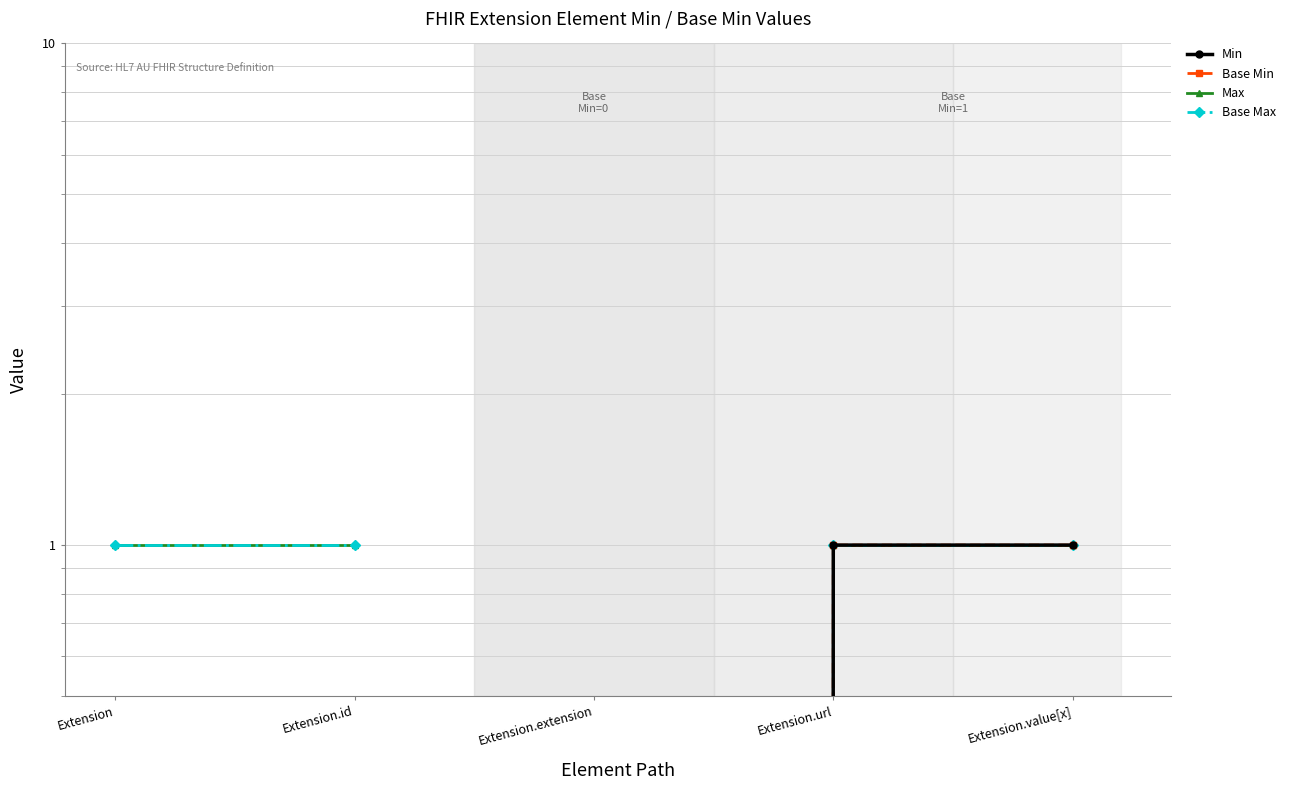

Which series has the largest total across all categories?

Min